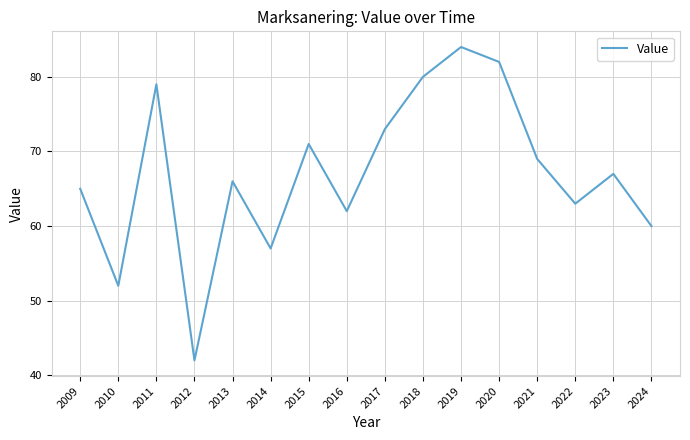

Reading left to right, list all the values displayed in this chart.

2009=65	2010=52	2011=79	2012=42	2013=66	2014=57	2015=71	2016=62	2017=73	2018=80	2019=84	2020=82	2021=69	2022=63	2023=67	2024=60